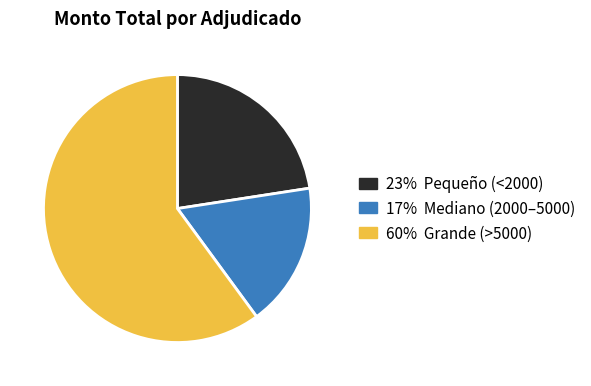

Is there a majority slice in this chart?

Yes